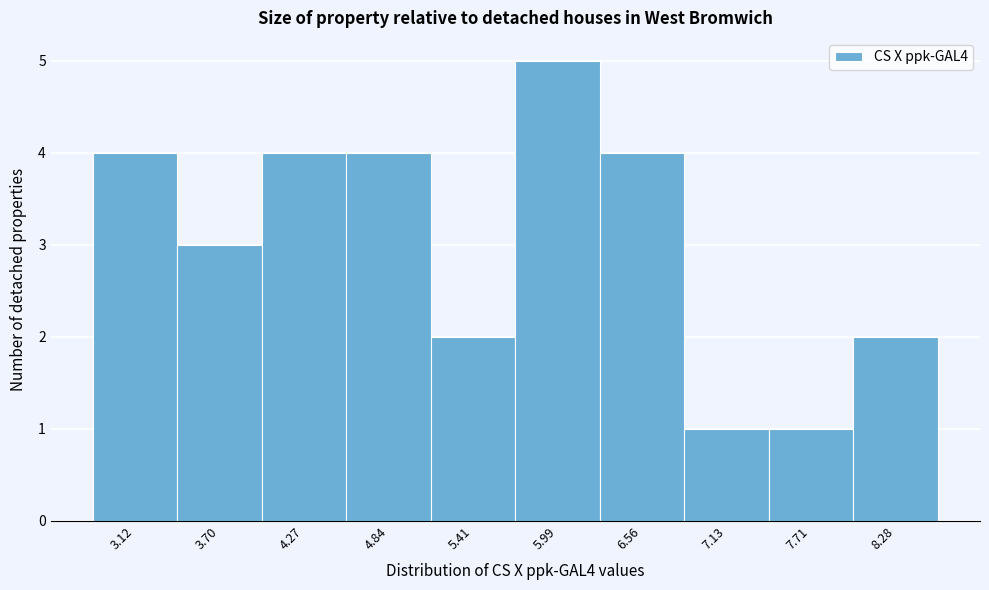

Reading left to right, transcribe all the data shown in this chart.

3.12=4	3.70=3	4.27=4	4.84=4	5.41=2	5.99=5	6.56=4	7.13=1	7.71=1	8.28=2